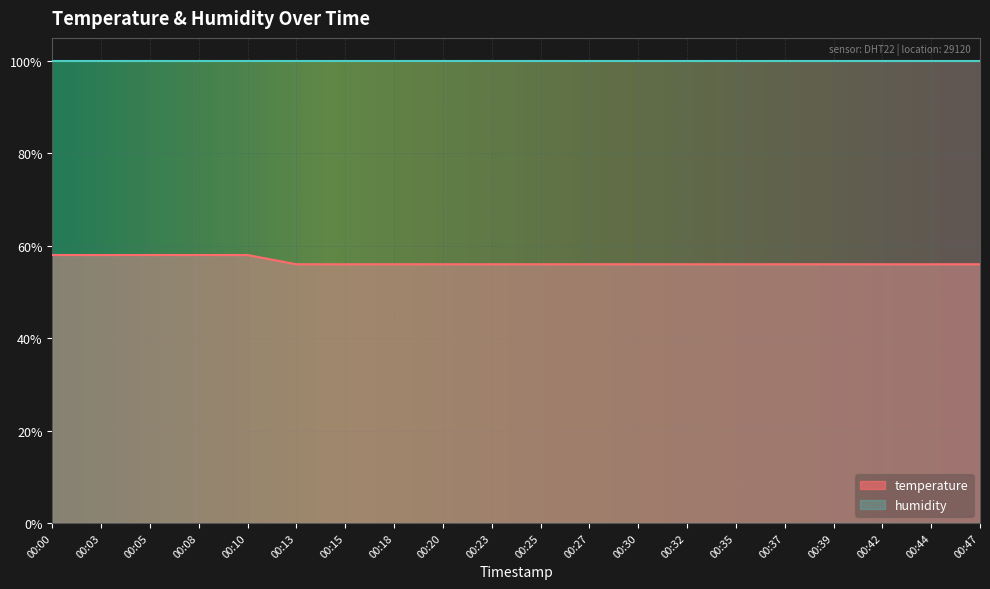

True or false: the data has more than 0 interior local peaks.

False